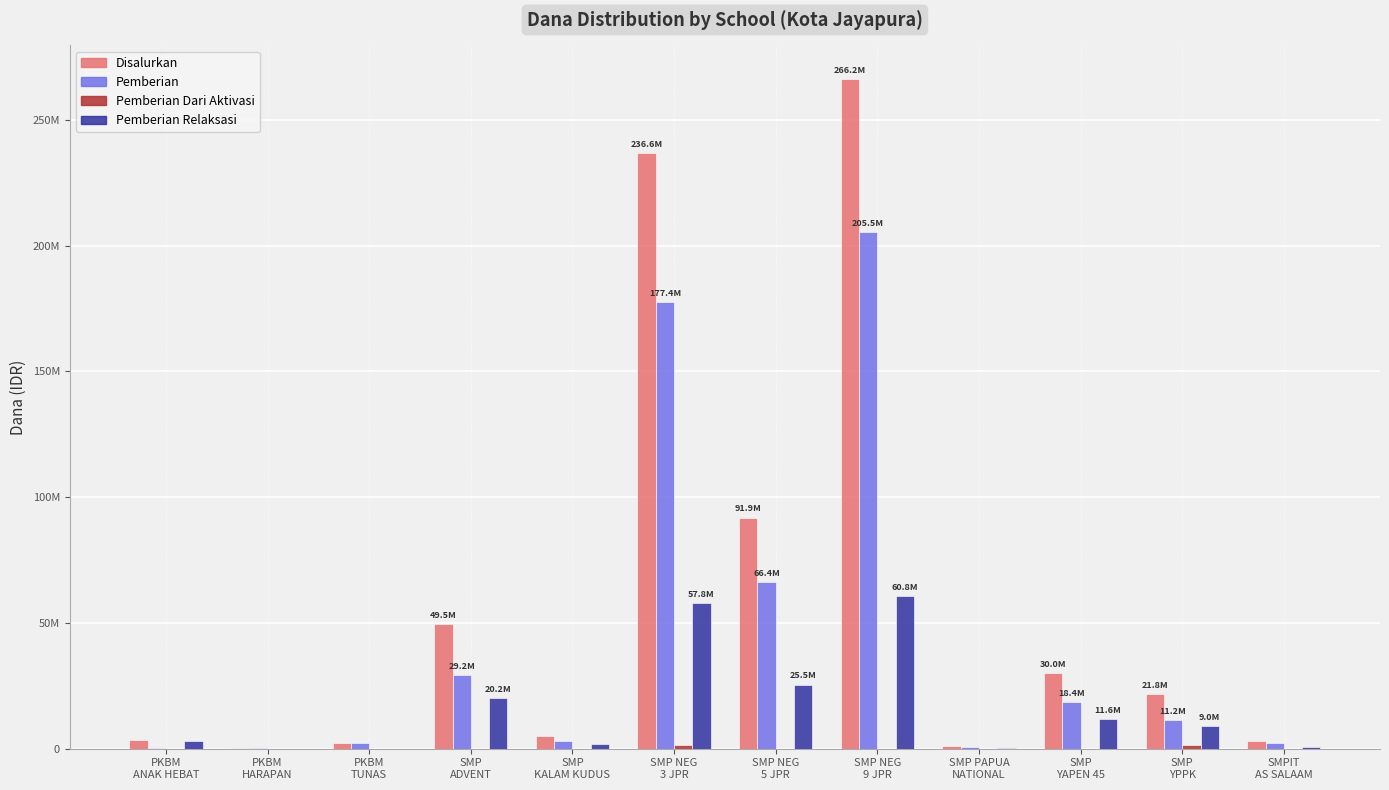

What position from the right is SMP NEG
3 JPR?

7